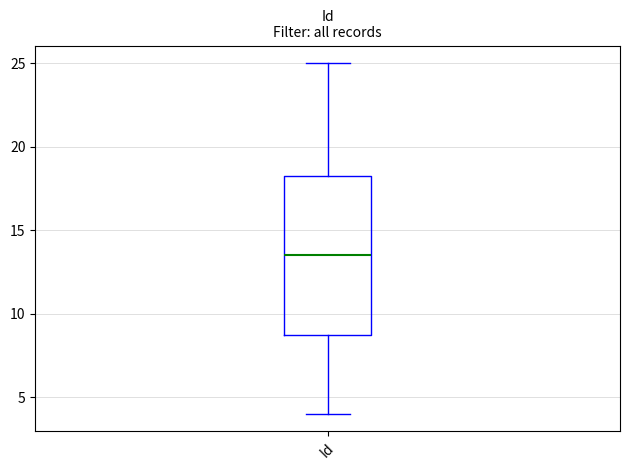

Where does the upper whisker of the box for Id end on the y-axis? The values are not printed on the chart, so give them approximately, as read against the axis.

25.0